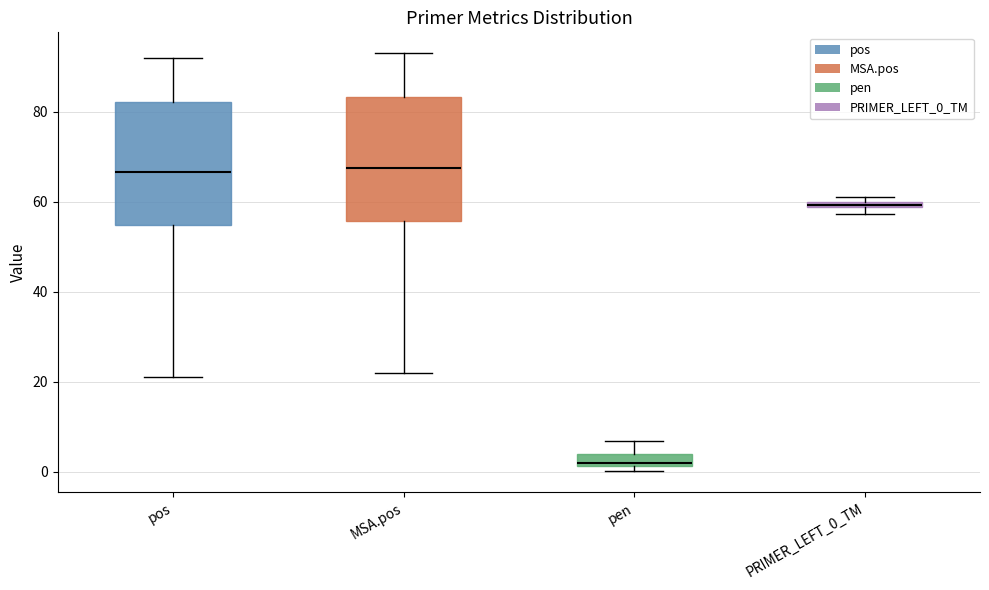

Which box has the lowest median line?

pen